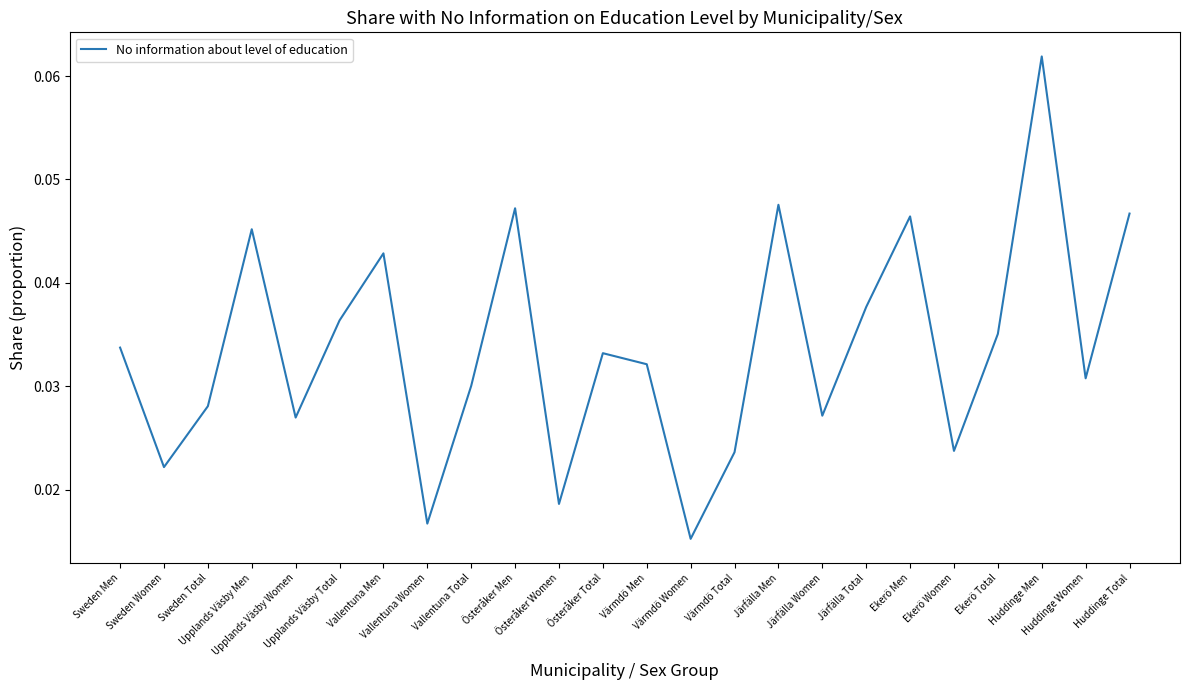

How many lines are shown in the chart?

1